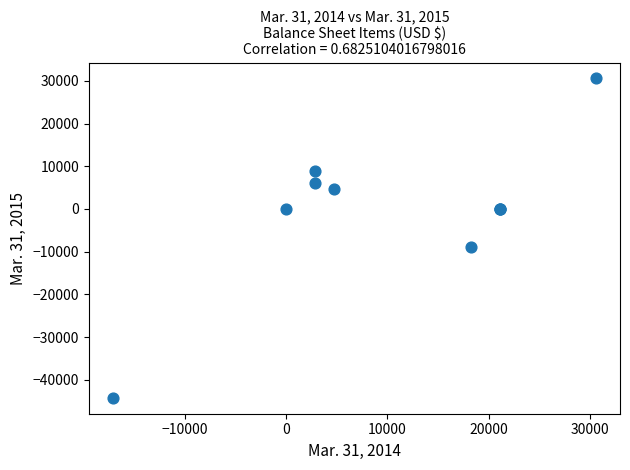

What Y value in the scatter plot is closest to -6828?

-8930